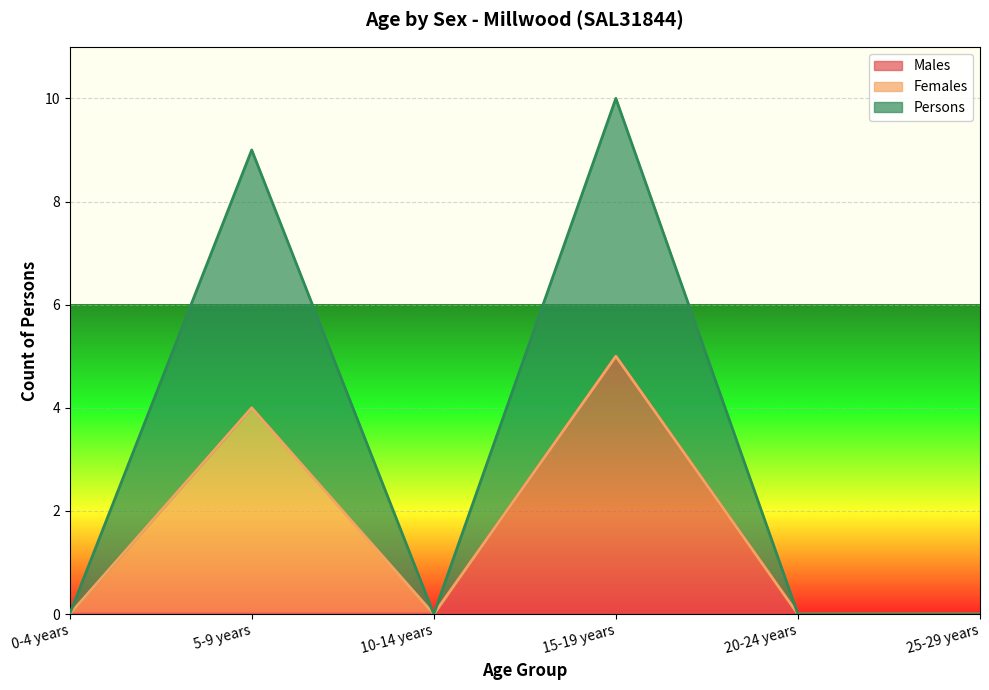

How many lines are shown in the chart?

3